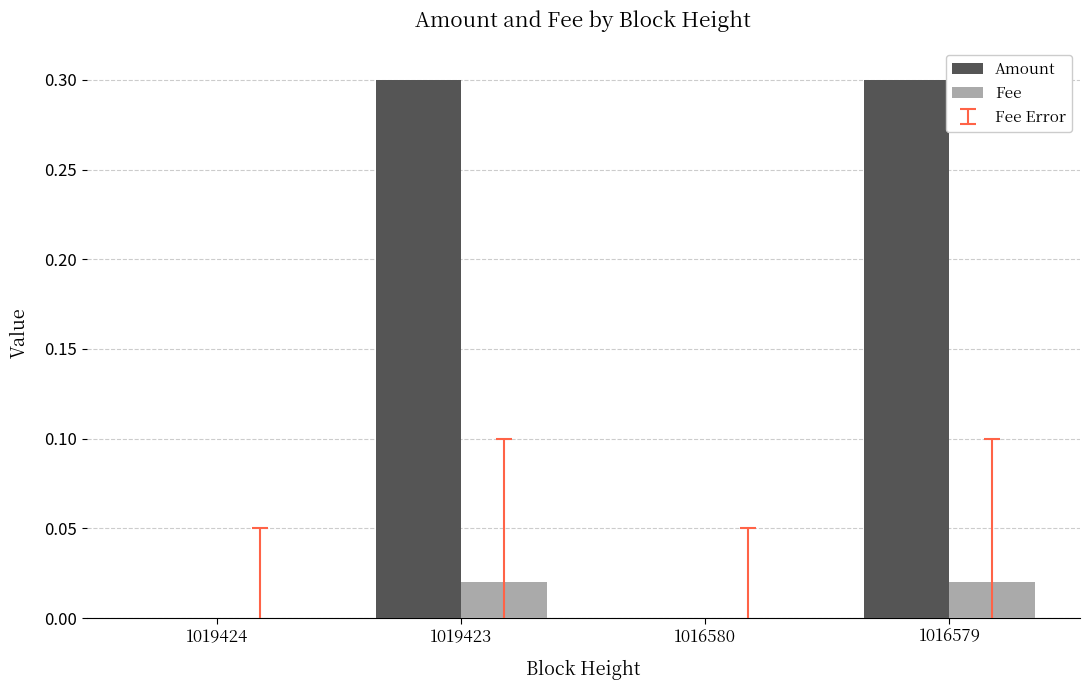

What is the total value across all series at 1019423?

0.3